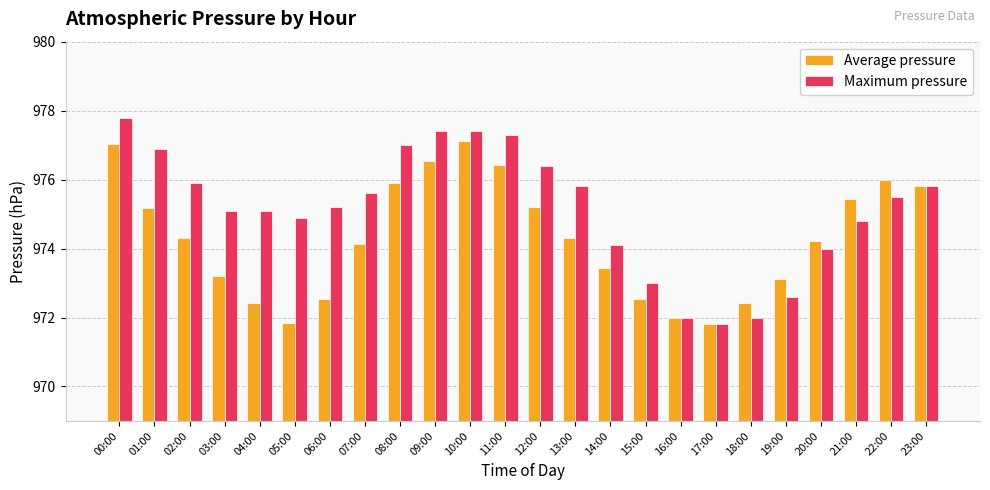

What are all the series names shown in the legend?

Average pressure, Maximum pressure